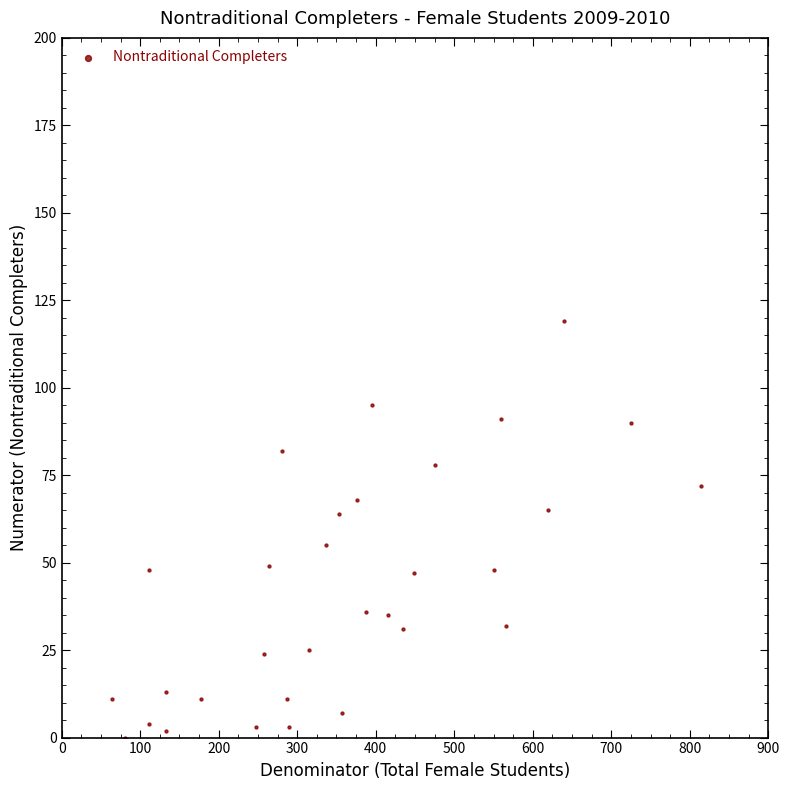

What is the range of Y values (max minus min)?

119